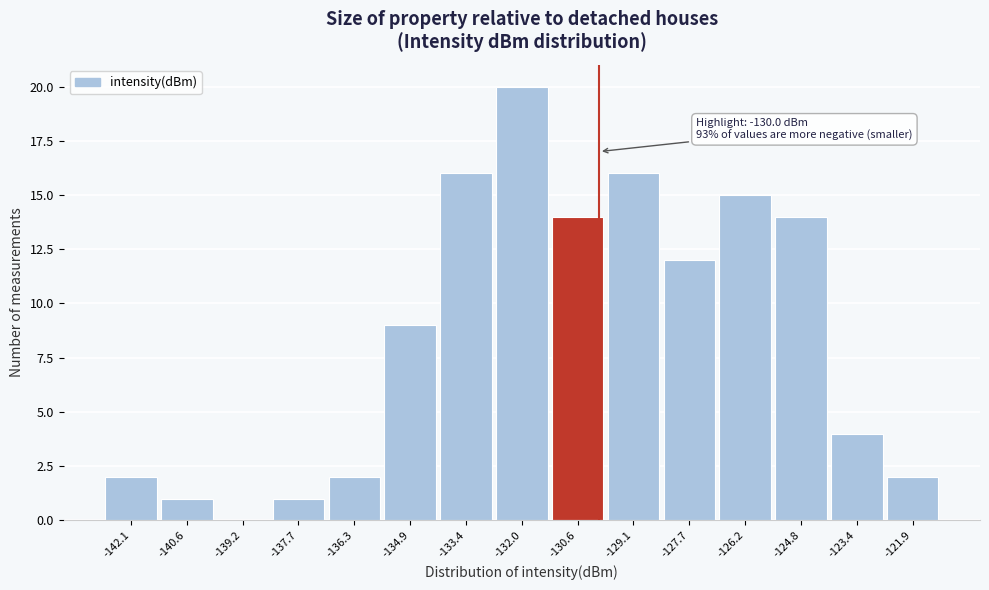

Which range on the x-axis has the tallest bar?

-132.8 to -131.2